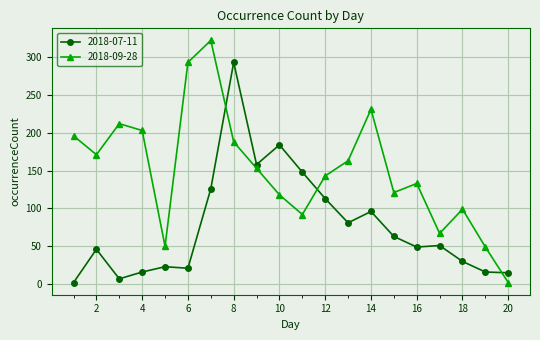

What is the lowest value of the 2018-07-11 series?

2